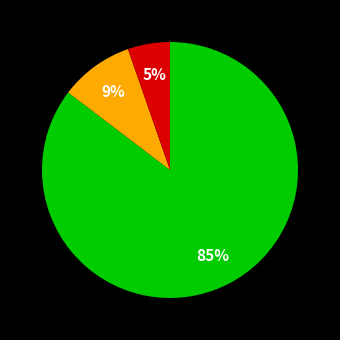

Is there any slice that represents more than half of the pie?

Yes